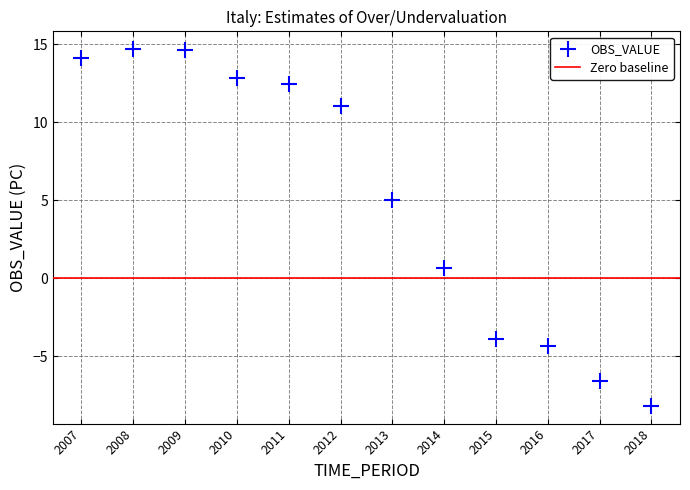

What is the average X value?

2012.5